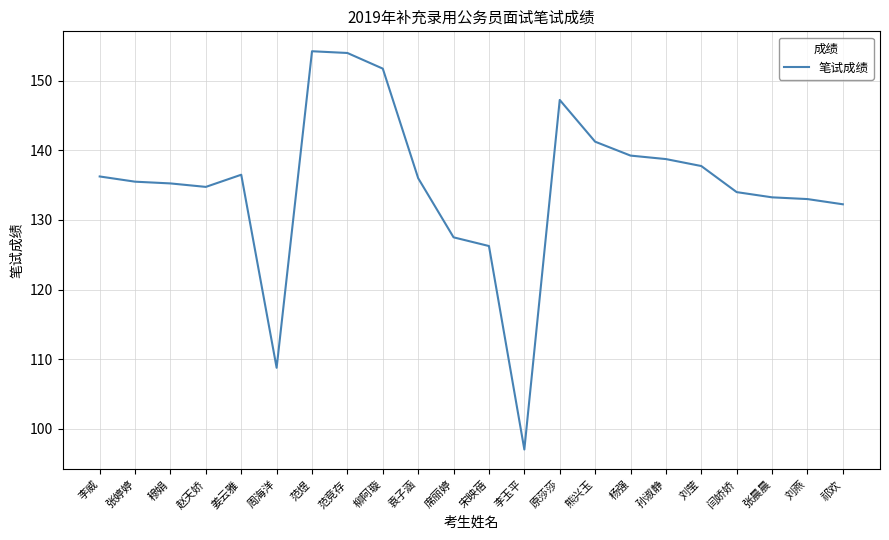

At which label does the data first exceed 136?

李威